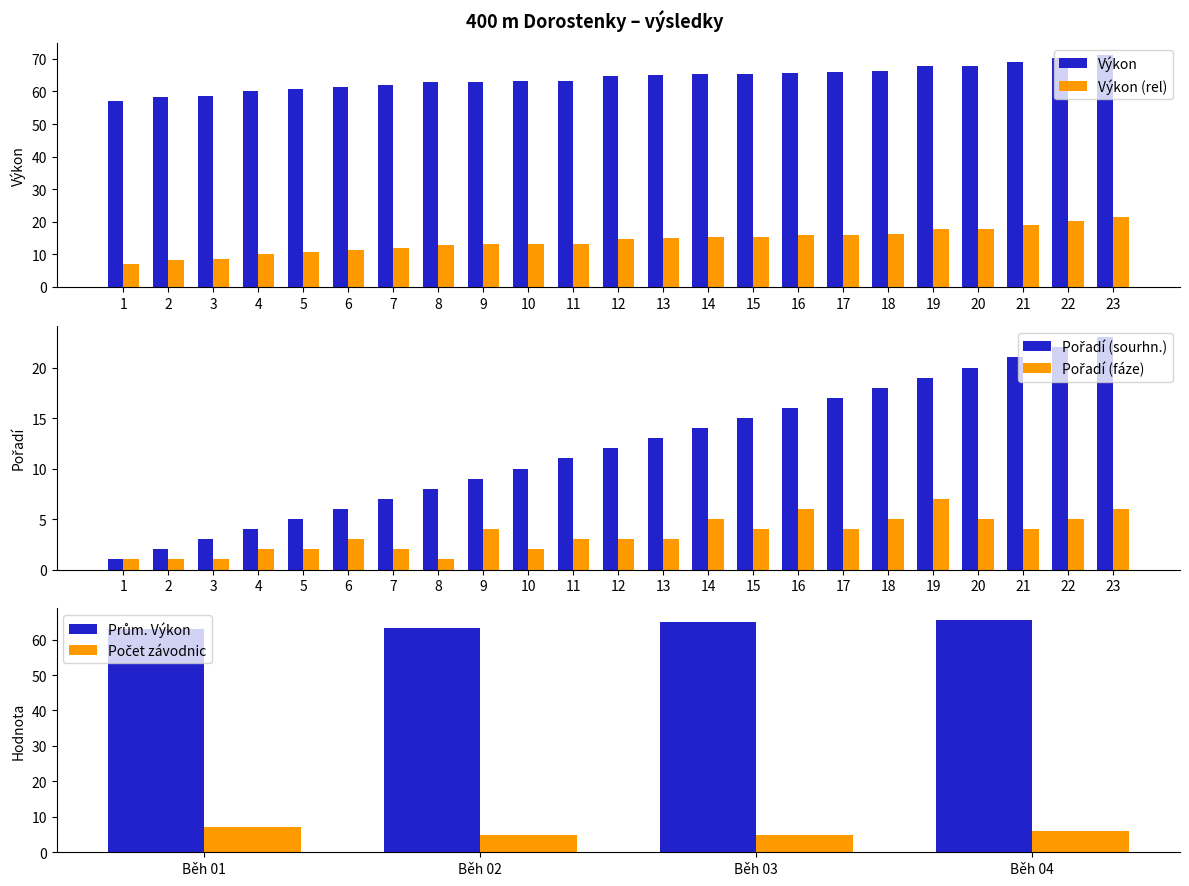

What is the lowest value of the Výkon (rel) series?

7.0